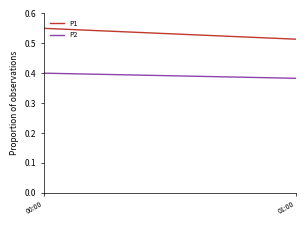

Where is P1 nearest to the value 0?

01:00